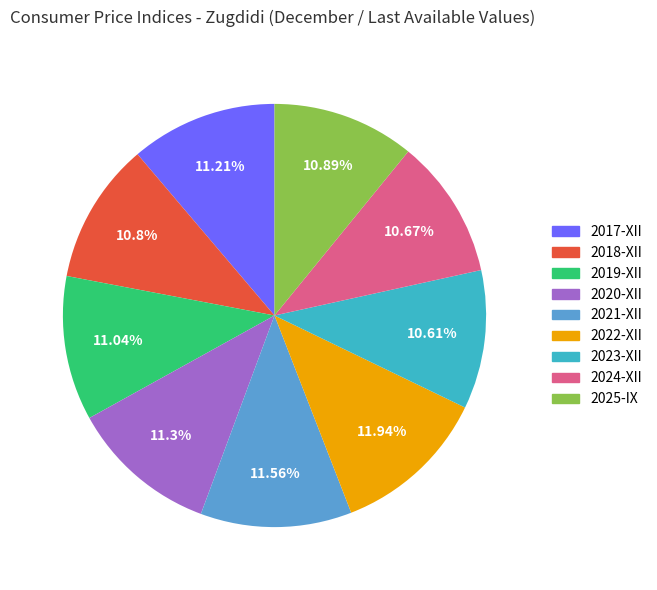

Approximately how many times larger is the value at 2018-XII compared to 2025-IX?

1.0